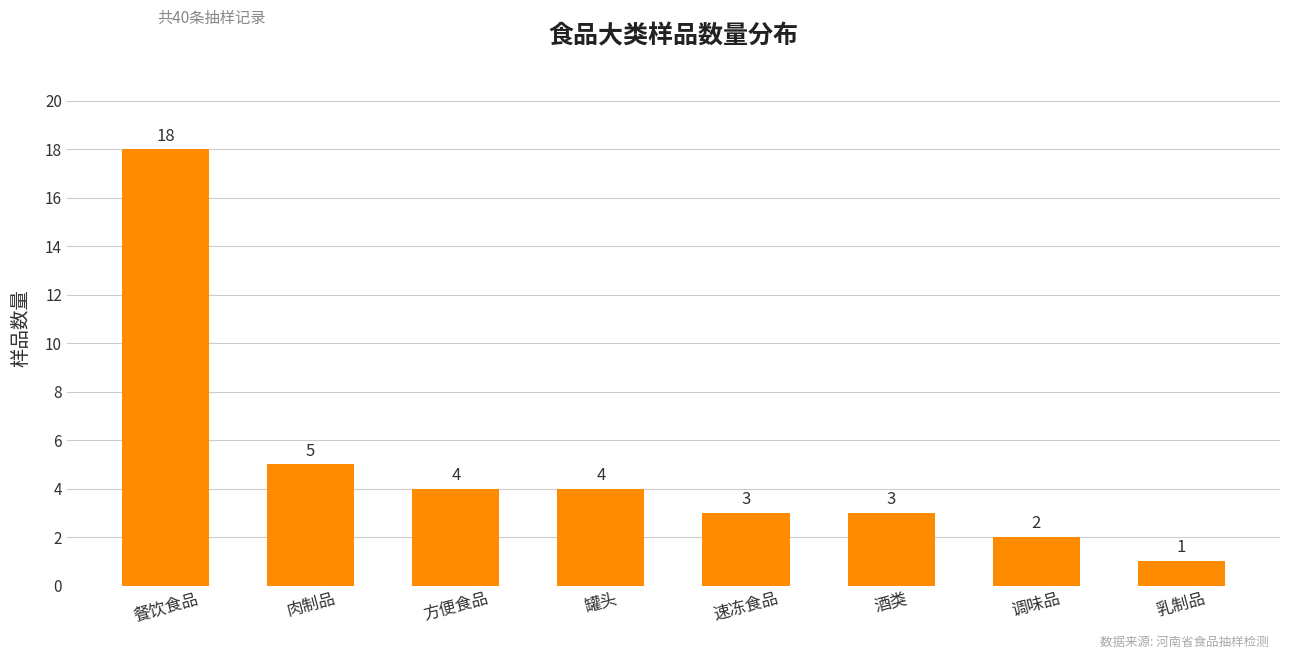

Which label corresponds to the smallest value in the chart?

乳制品